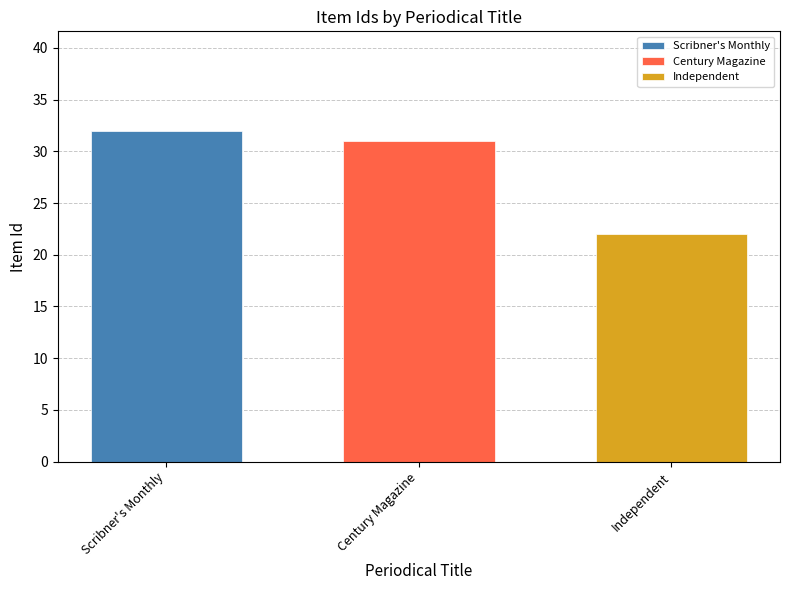

What is the lowest value of the Century Magazine series?

31